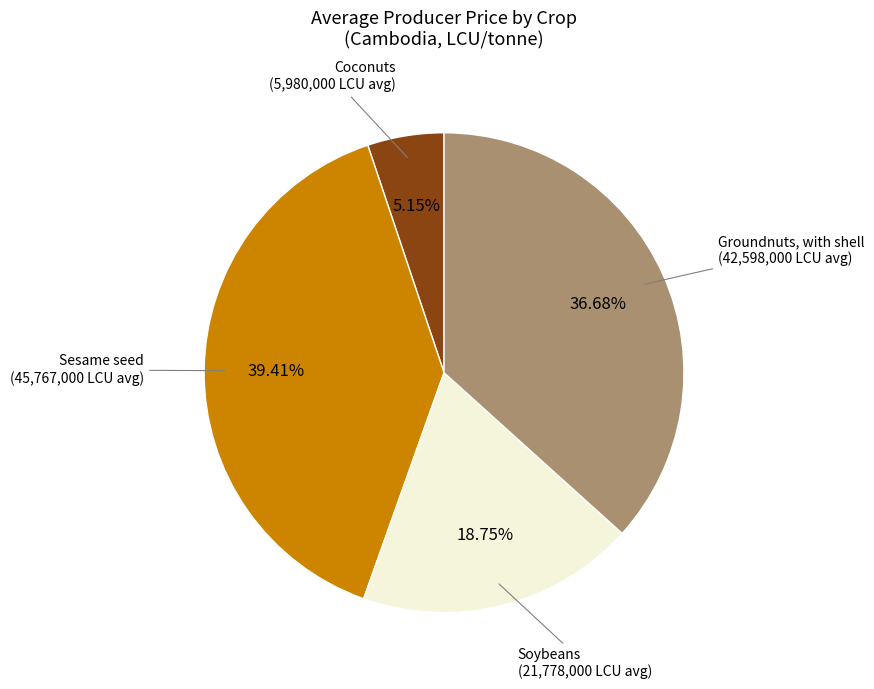

Is there a majority slice in this chart?

No